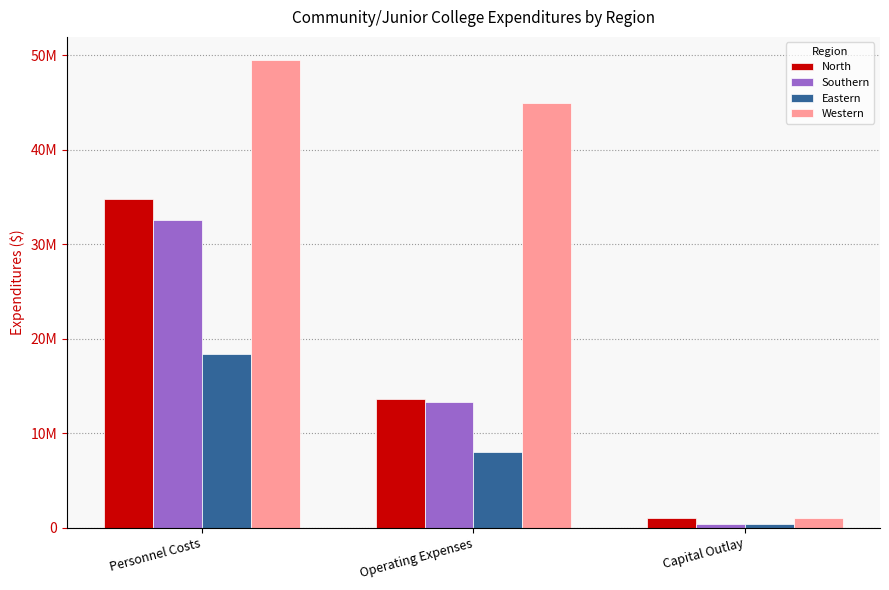

What is the label of the 3rd bar from the right?

Personnel Costs